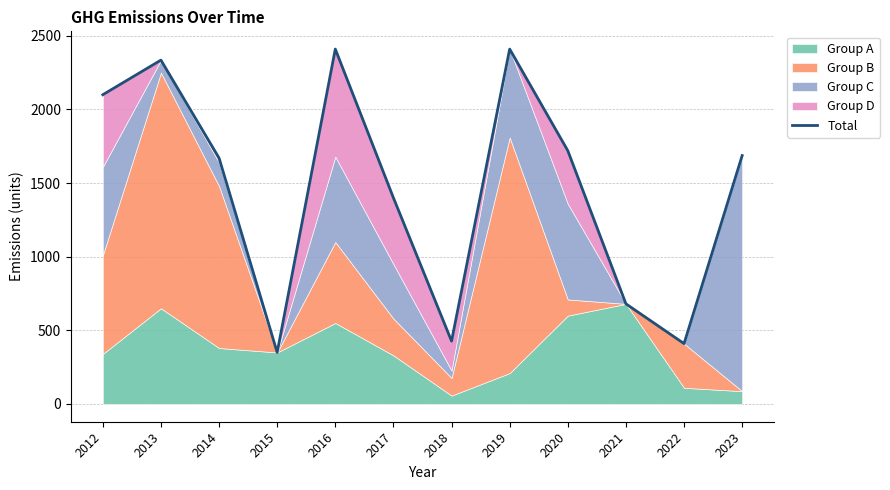

Which has a higher value, 2020 or 2023?

2020